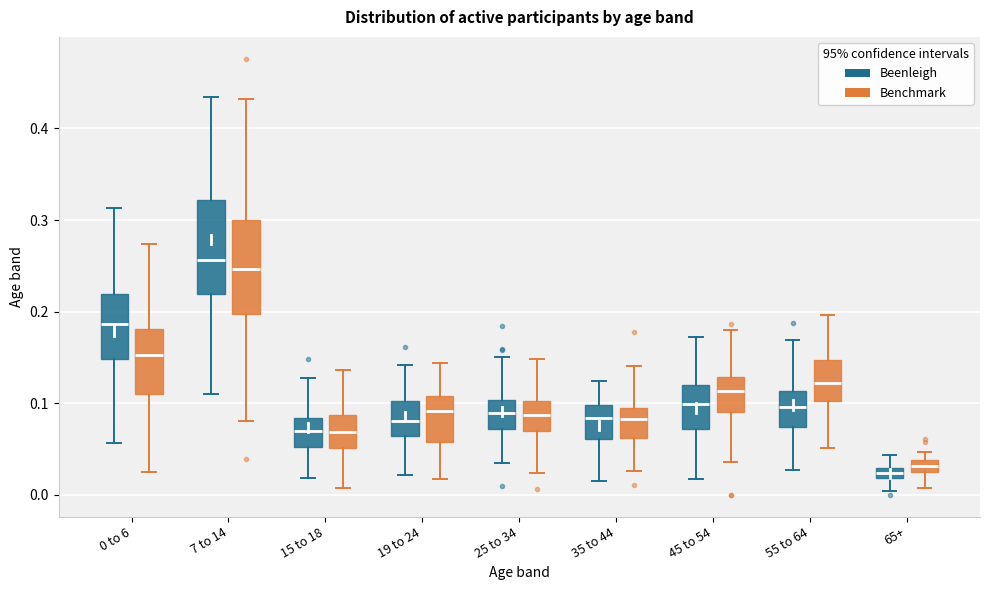

Where is the upper edge of the box for 45 to 54 (Benchmark) on the y-axis? The values are not printed on the chart, so give them approximately, as read against the axis.

0.13